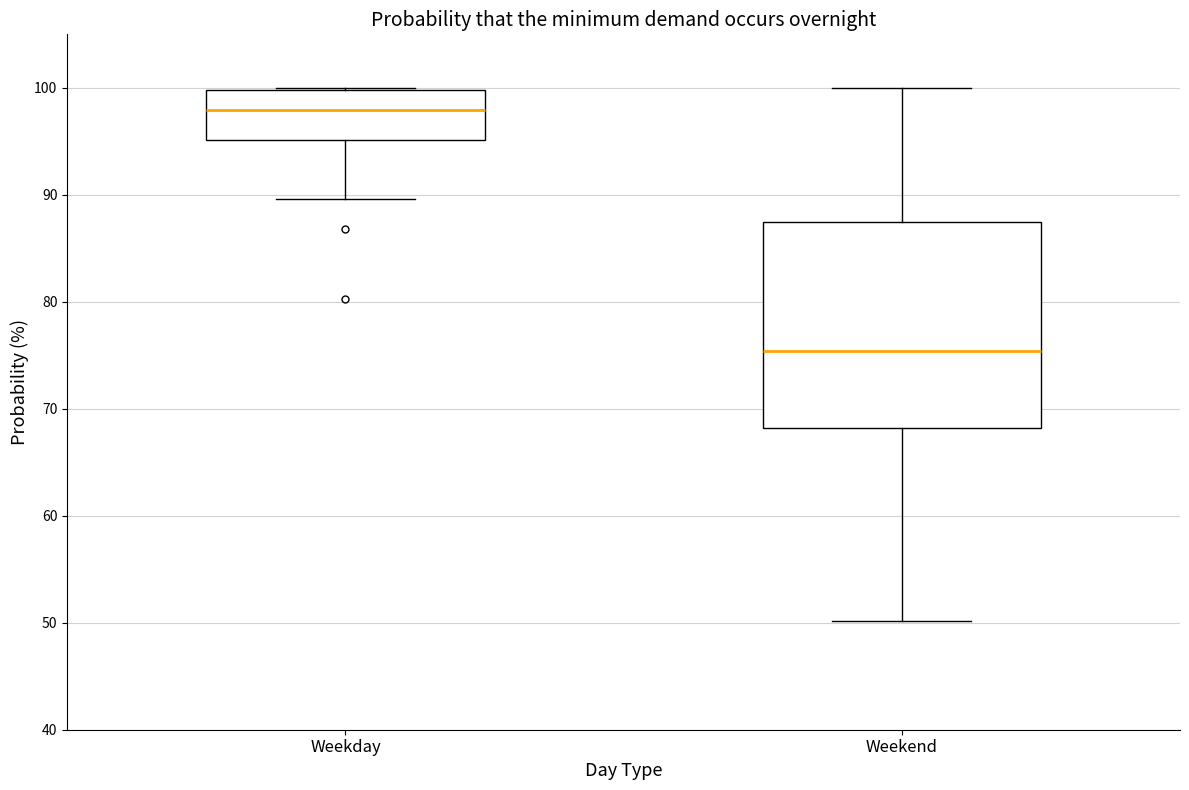

Reading left to right, read every box against the y-axis: the position of its median line, the range the box covers, and the ends of its whiskers. The values are not printed on the chart, so give them approximately, as read against the axis.

Weekday: median 98, box 95 to 100, whiskers 90 to 100
Weekend: median 75, box 68 to 87, whiskers 50 to 100